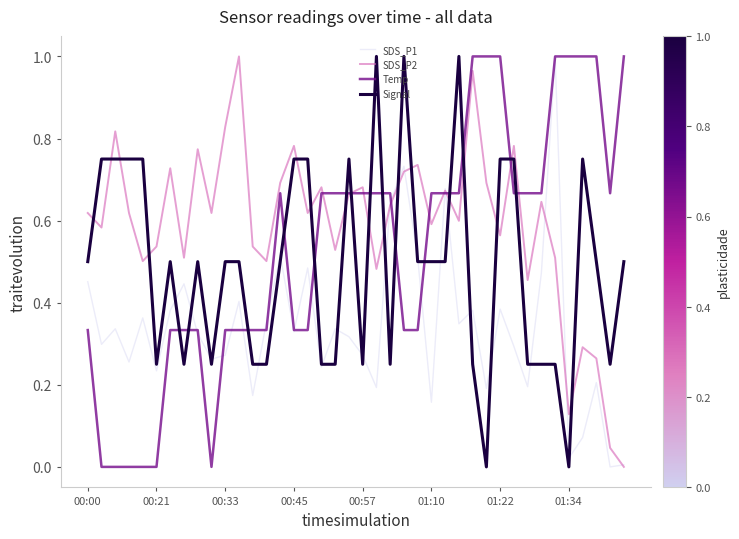

True or false: SDS_P1 and SDS_P2 cross at least once.

True